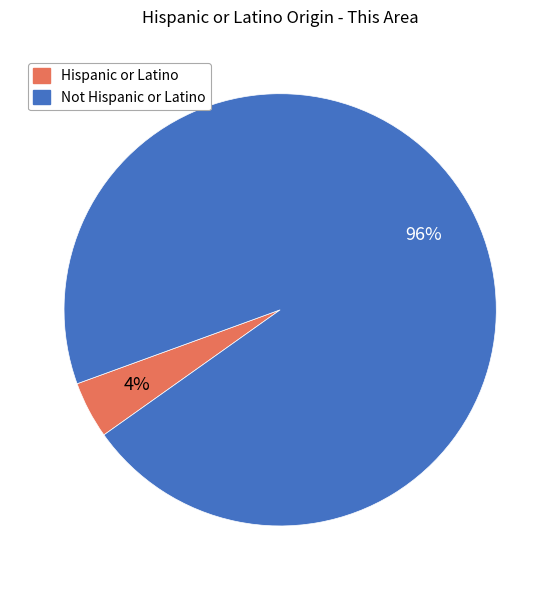

The Hispanic or Latino slice represents 4% of the pie. True or false?

True